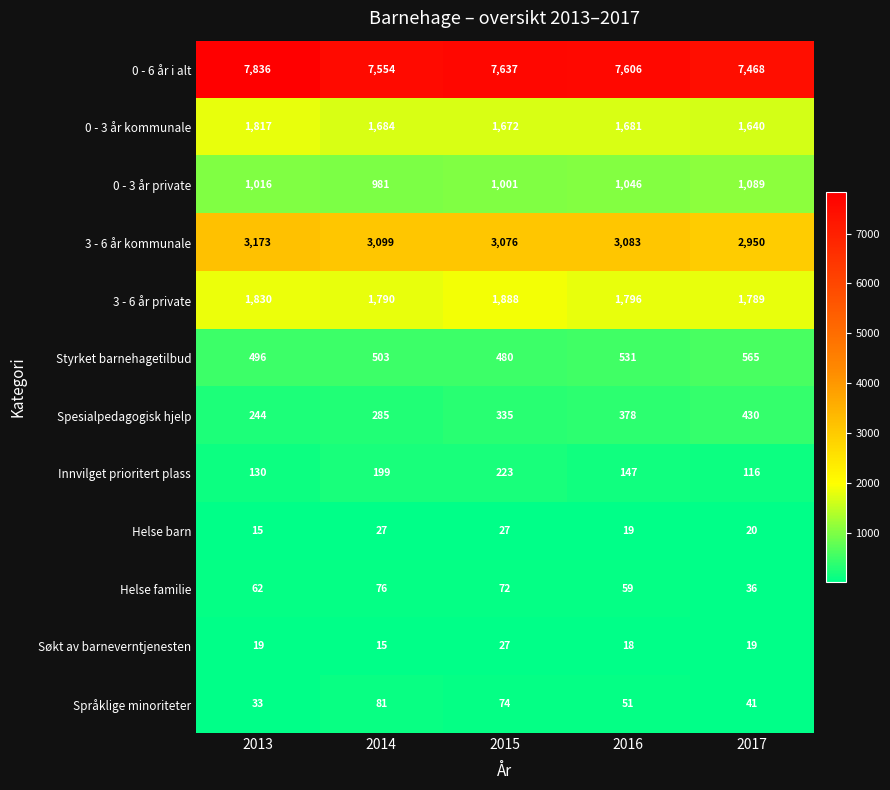

What is the sum of all Innvilget prioritert plass values?

815